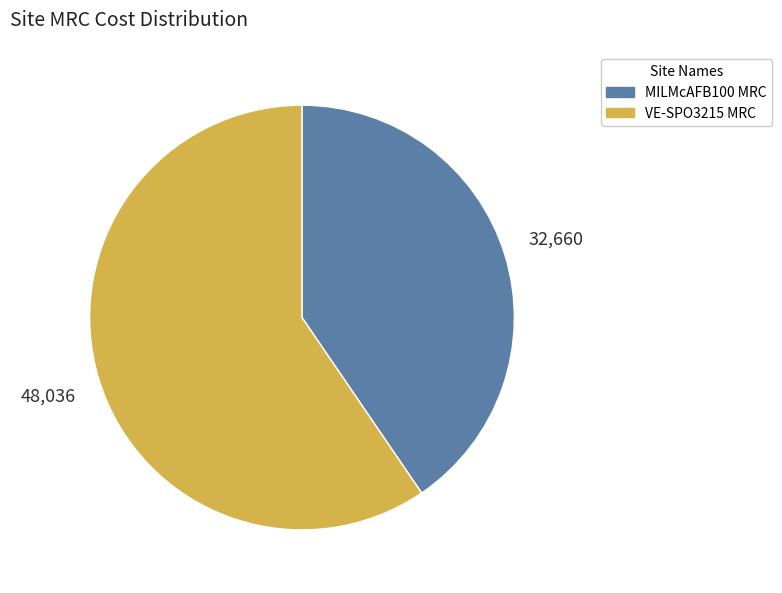

Is MILMcAFB100 MRC the majority of the pie?

No